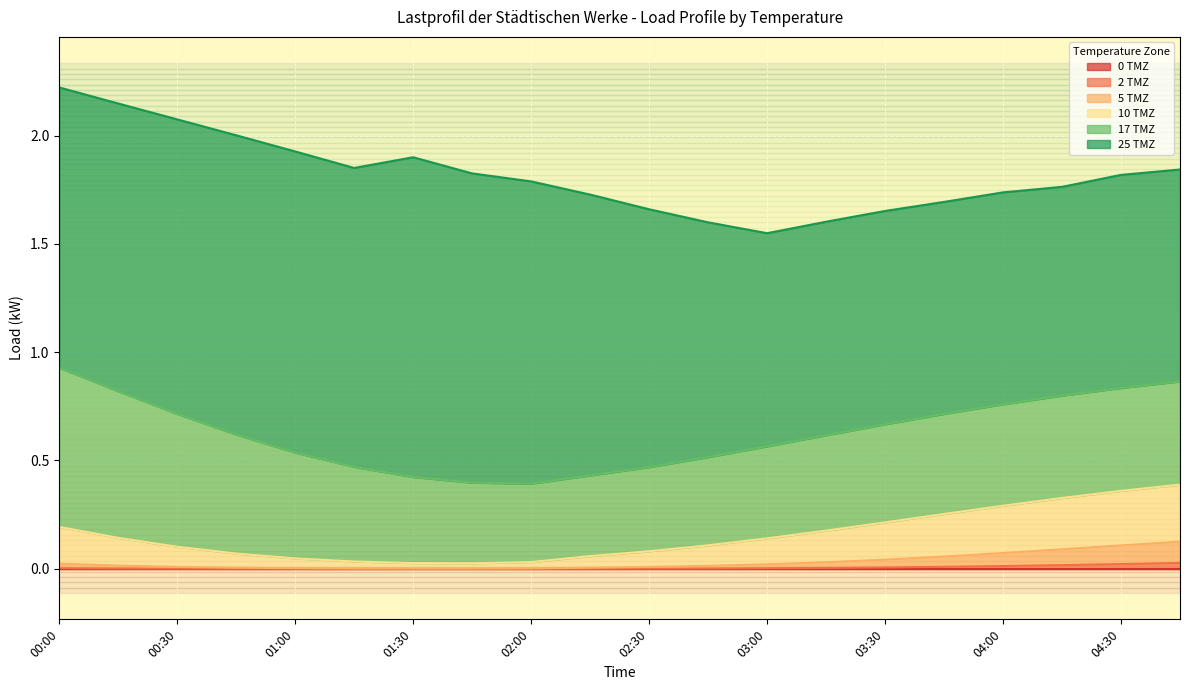

The value of 10 TMZ at 03:30 is 0.3. True or false?

False